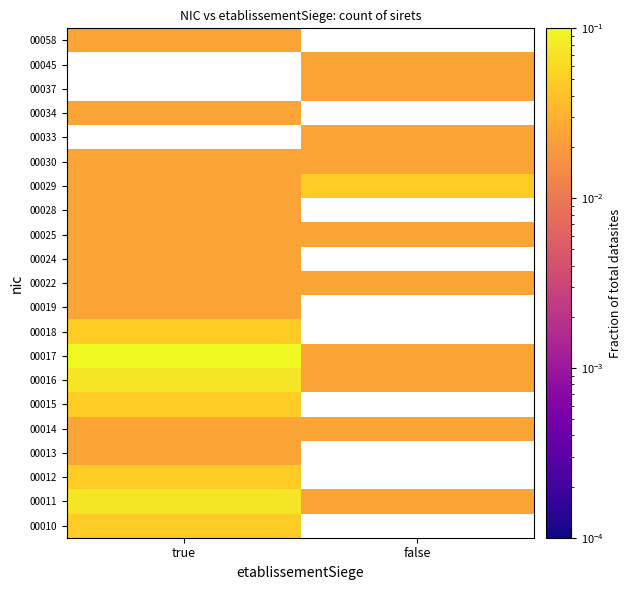

Rank the series at false from lowest to highest value.

00030, 00033, 00034, 00037, 00045, 00058, 00010, 00011, 00012, 00013, 00014, 00015, 00016, 00017, 00018, 00019, 00022, 00024, 00025, 00028, 00029